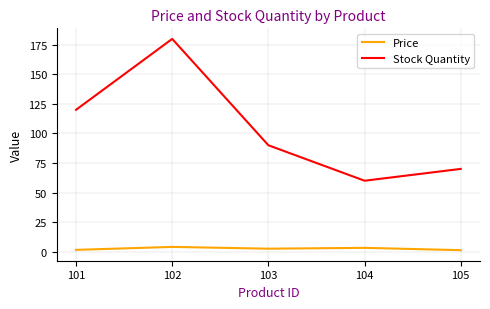

True or false: Price and Stock Quantity intersect in this chart.

False